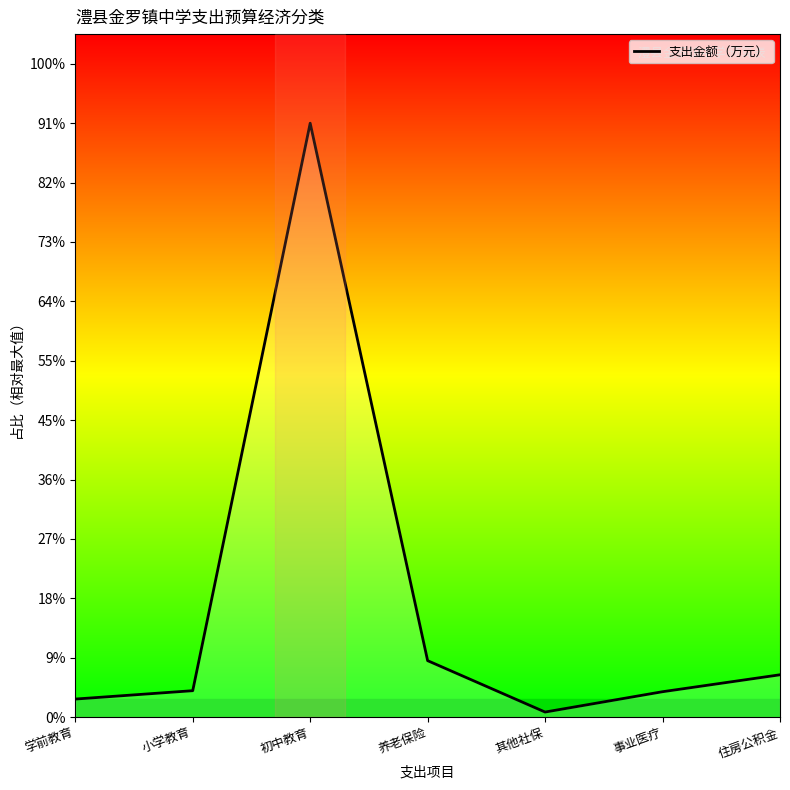

Reading right to left, transcribe all the data shown in this chart.

住房公积金=96.1	事业医疗=57.7	其他社保=11.5	养老保险=128.1	初中教育=1347.9	小学教育=60.0	学前教育=41.0